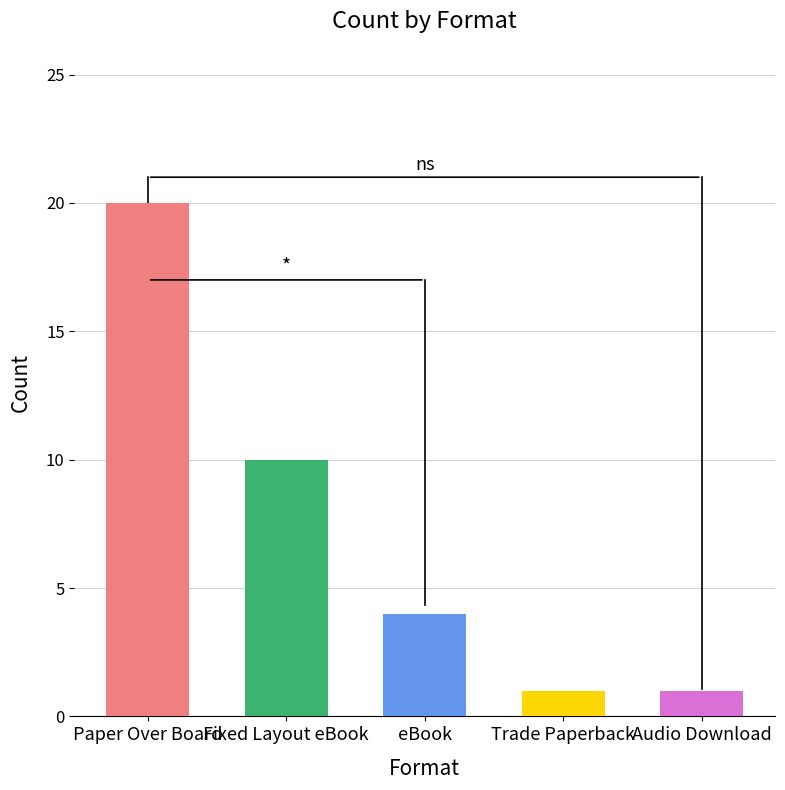

How many bars are there in total?

5